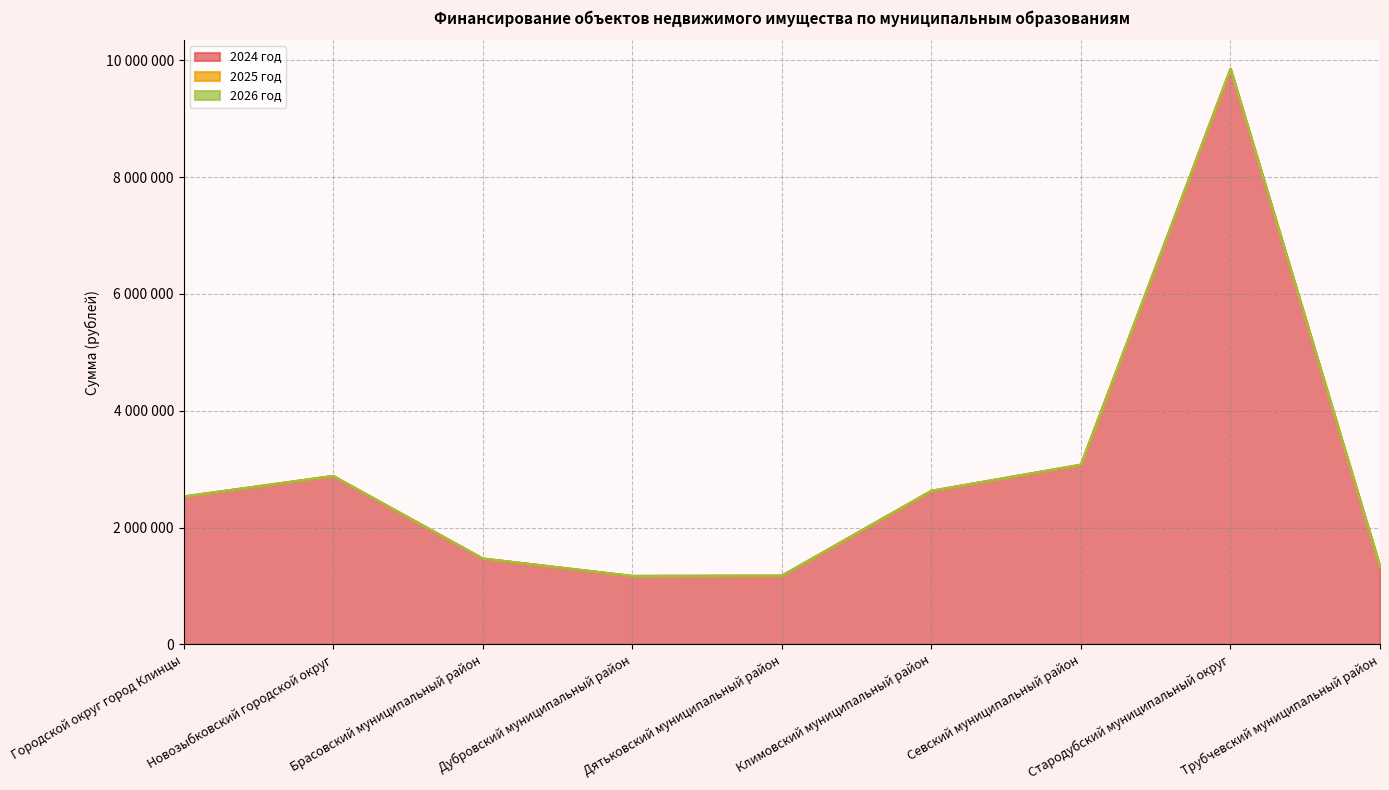

What position from the right is Климовский муниципальный район?

4